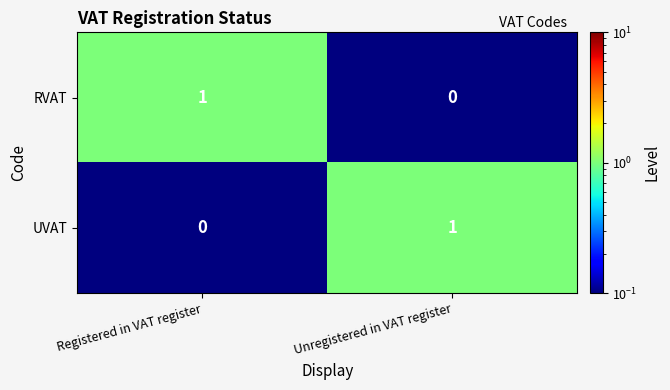

Rank the series at Unregistered in VAT register from highest to lowest value.

UVAT, RVAT